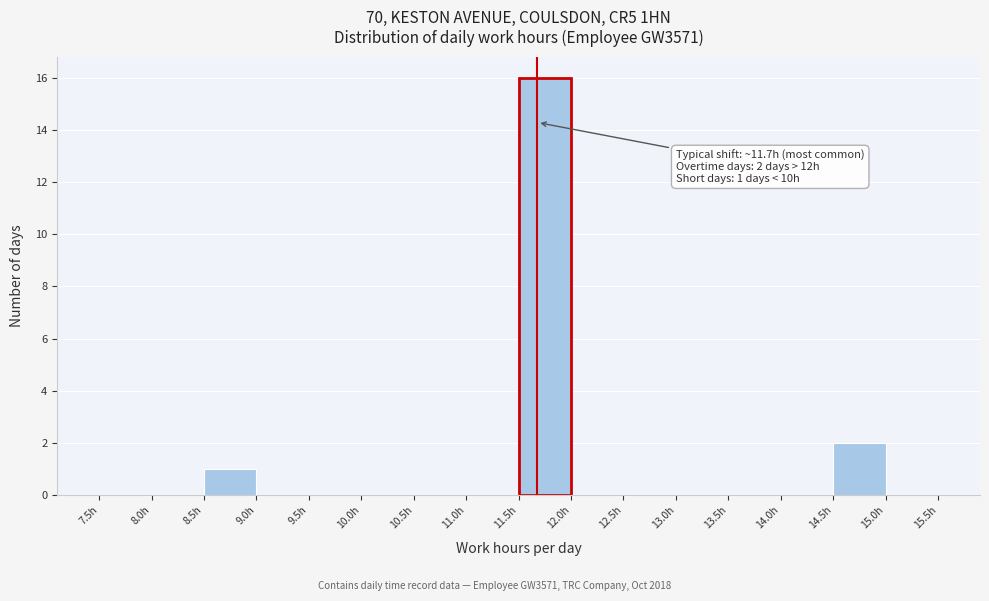

Which range on the x-axis has the tallest bar?

11.5 to 12.0